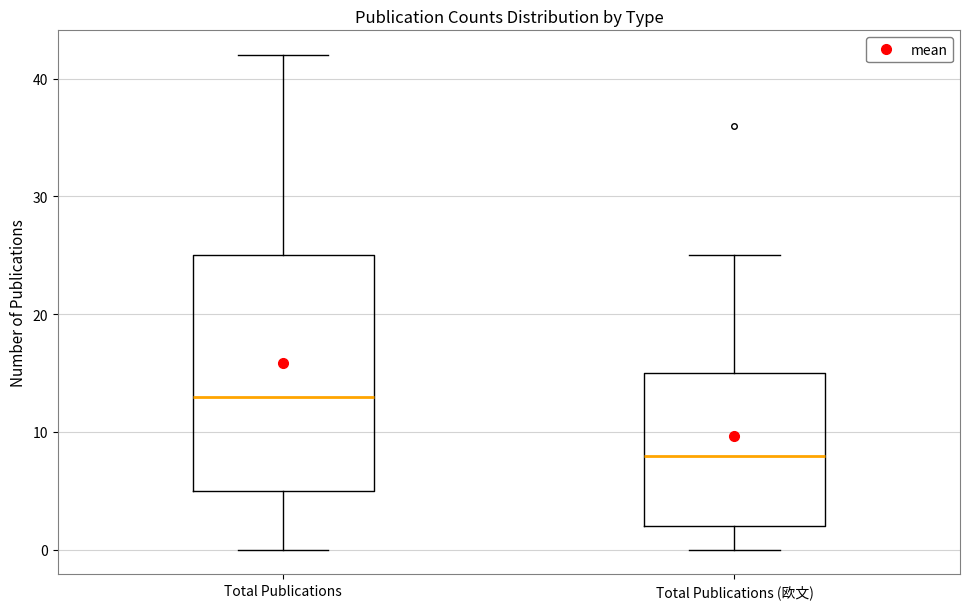

Where does the upper whisker of the box for Total Publications end on the y-axis? The values are not printed on the chart, so give them approximately, as read against the axis.

42